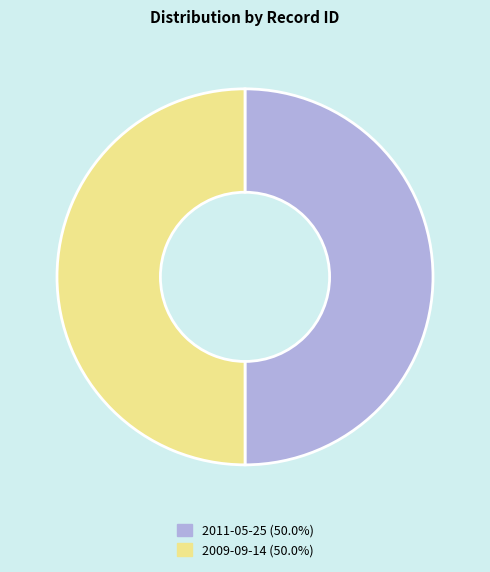

What is the ratio of the value at 2011-05-25 (50.0%) to the value at 2009-09-14 (50.0%)?

1.0